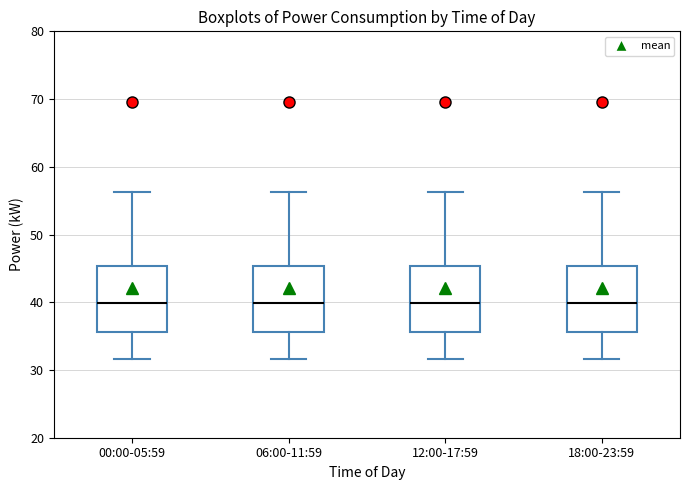

Reading left to right, transcribe this box plot: for each box, give where its median line is, the range the box spans, and where its two whiskers end, as read against the y-axis. The values are not printed on the chart, so give them approximately, as read against the axis.

00:00-05:59: median 40, box 36 to 45, whiskers 32 to 56
06:00-11:59: median 40, box 36 to 45, whiskers 32 to 56
12:00-17:59: median 40, box 36 to 45, whiskers 32 to 56
18:00-23:59: median 40, box 36 to 45, whiskers 32 to 56